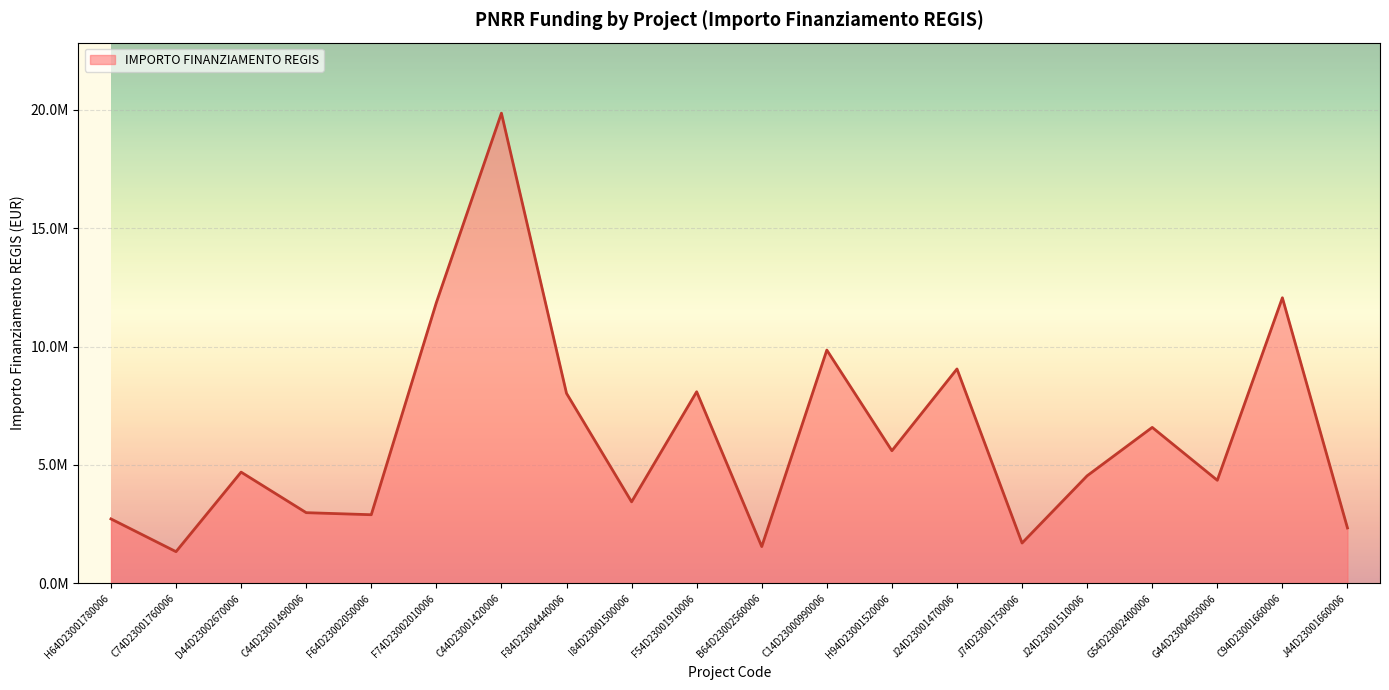

The value at D44D23002670006 is 7423220.7. True or false?

False